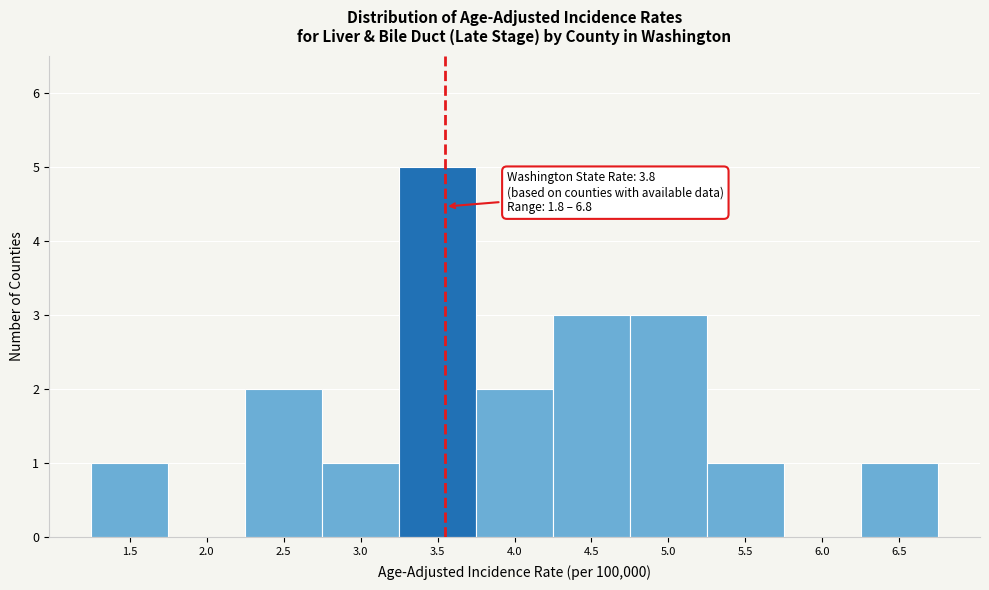

Reading left to right, extract all data points from this chart.

1.5=1	2.0=0	2.5=2	3.0=1	3.5=5	4.0=2	4.5=3	5.0=3	5.5=1	6.0=0	6.5=1